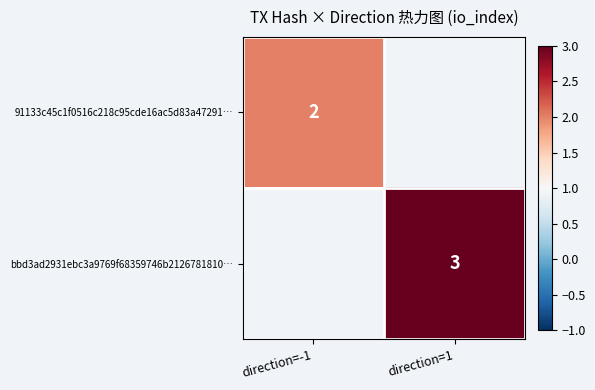

Is the value of 91133c45c1f0516c218c95cde16ac5d83a47291… at direction=-1 greater than the value of bbd3ad2931ebc3a9769f68359746b2126781810… at direction=1?

No